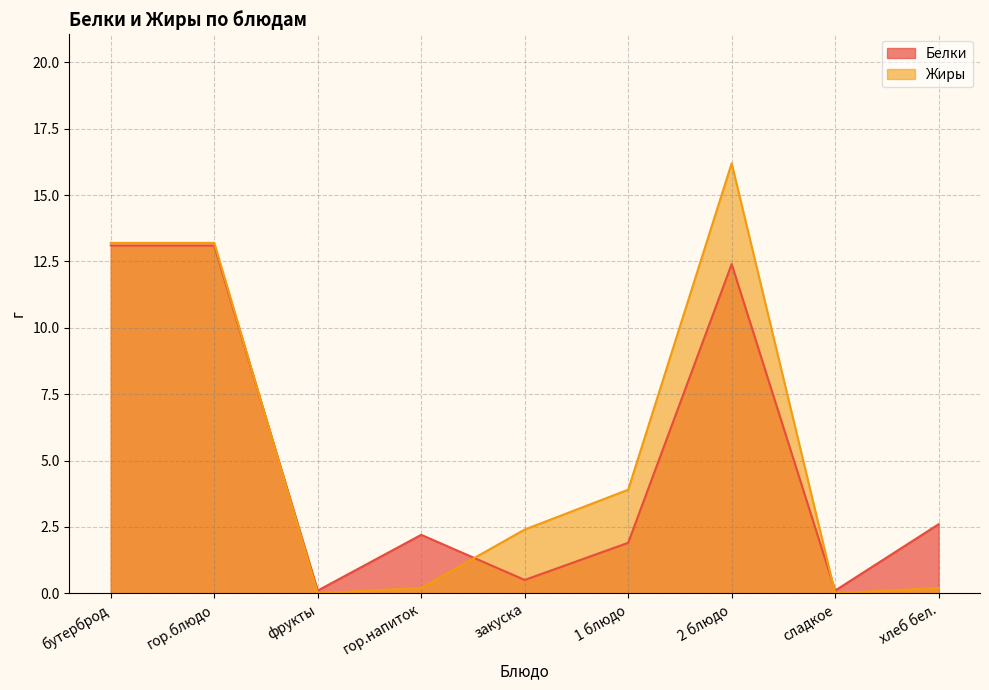

Which series ends up on top after the final intersection of Жиры and Белки?

Белки